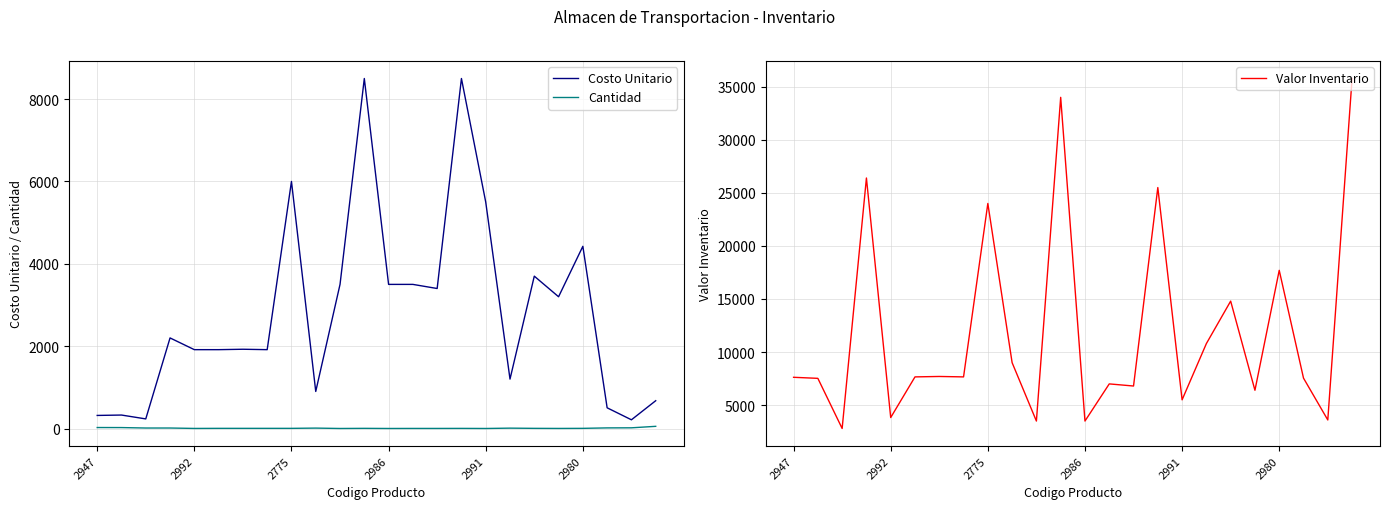

Rank the series at 18 from lowest to highest value.

Cantidad, Costo Unitario, Valor Inventario